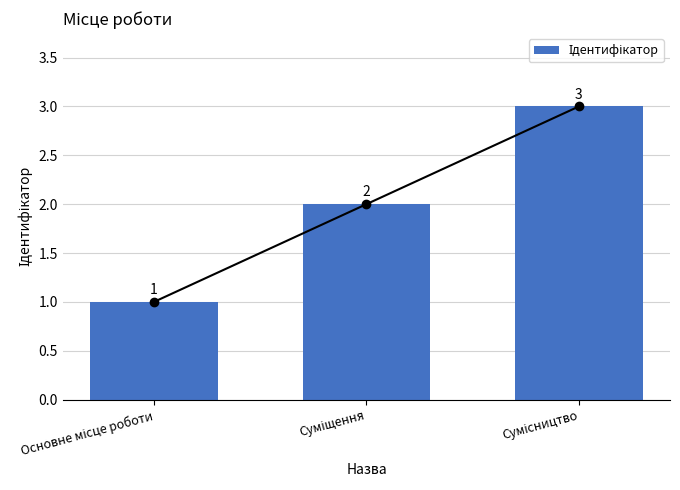

The chart shows a value of 3 at Суміщення. True or false?

False